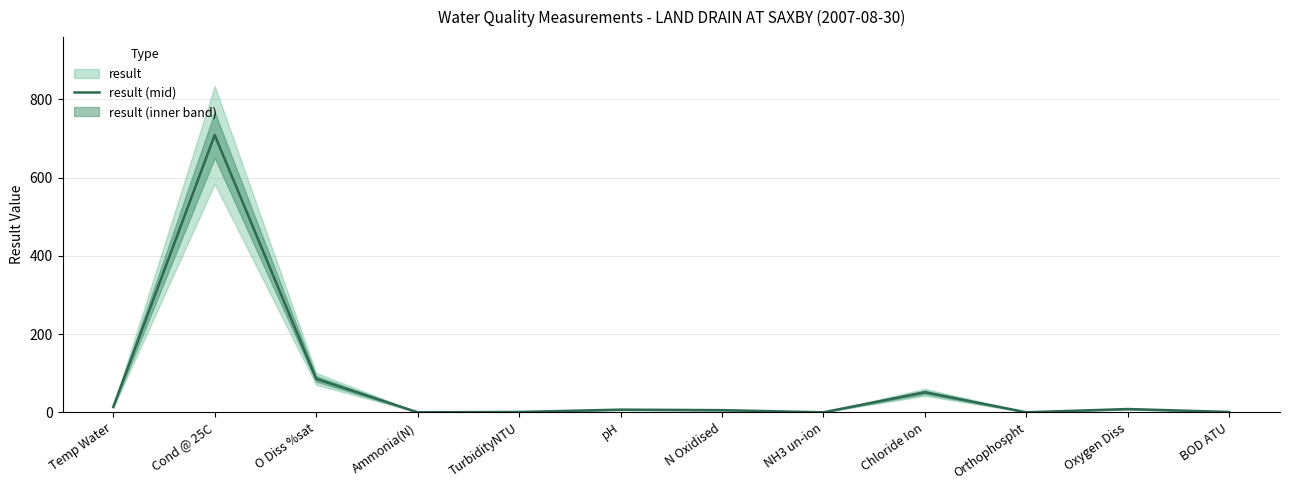

How many distinct data groups are displayed?

1